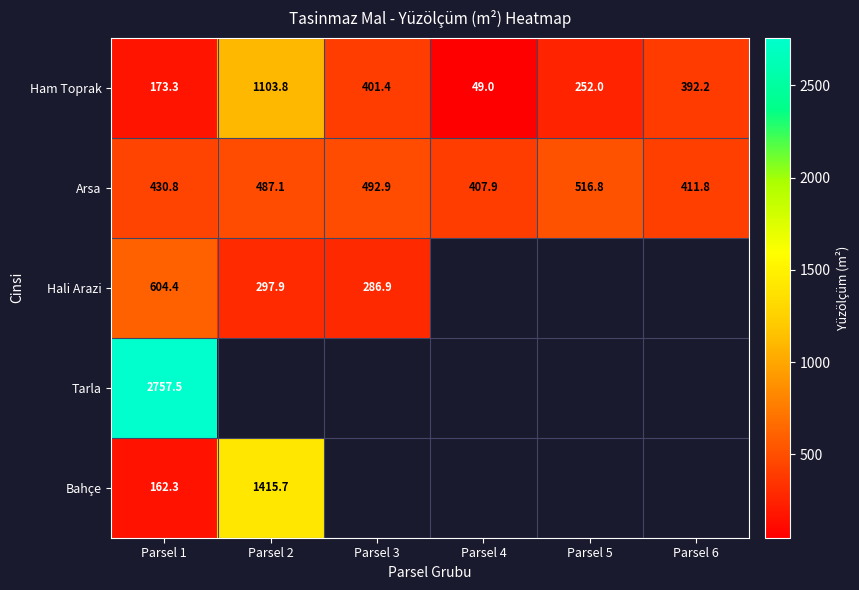

What is the greatest value displayed?

2757.5